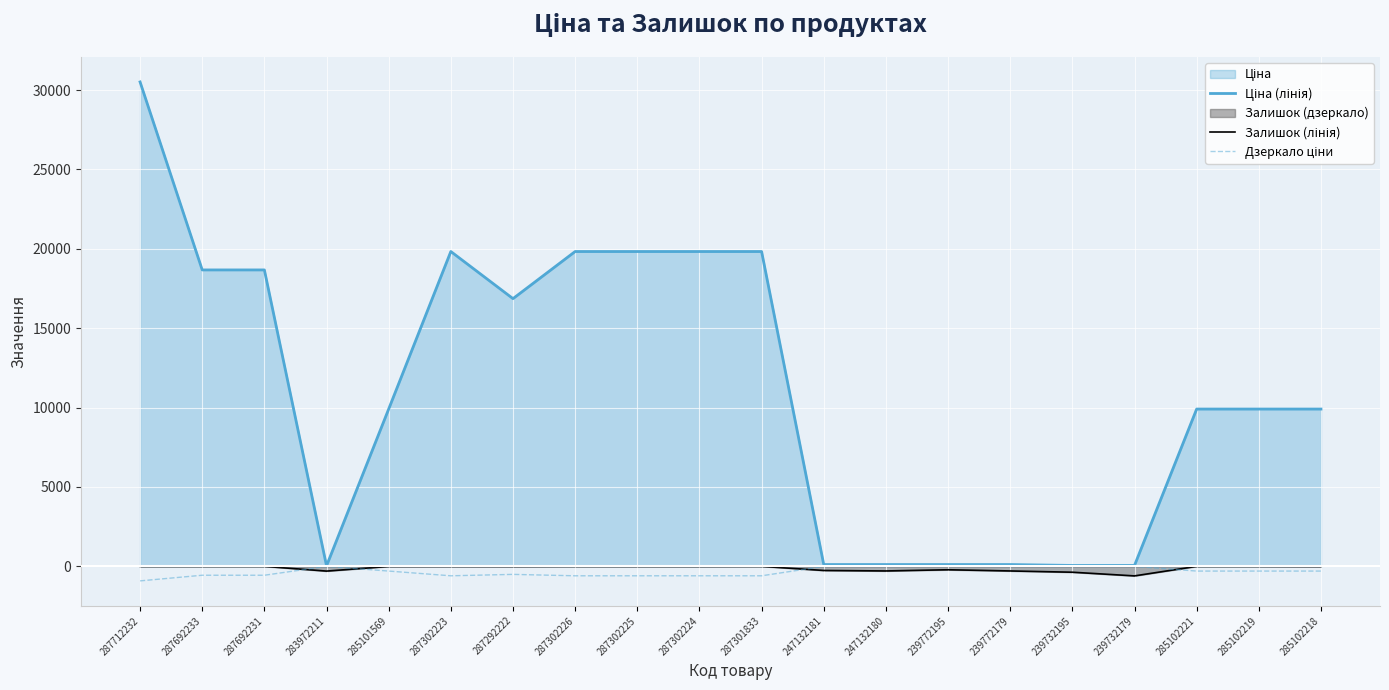

How many categories are shown in the chart?

20